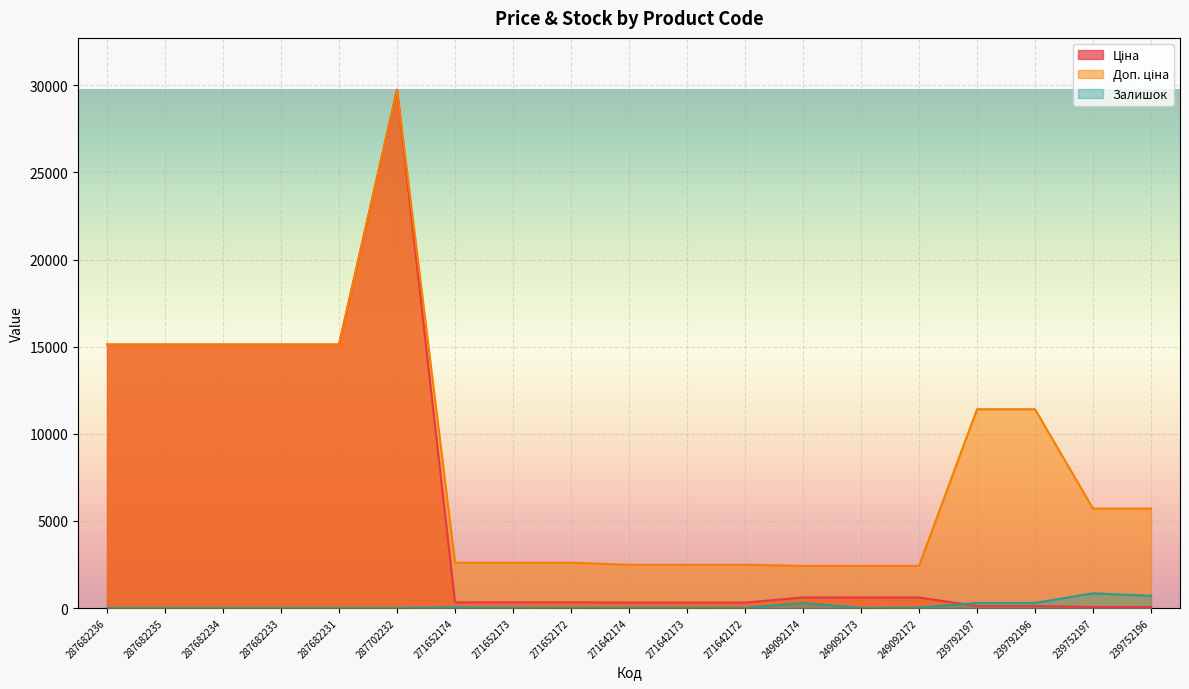

What is the sum of all Залишок values?

2502.0